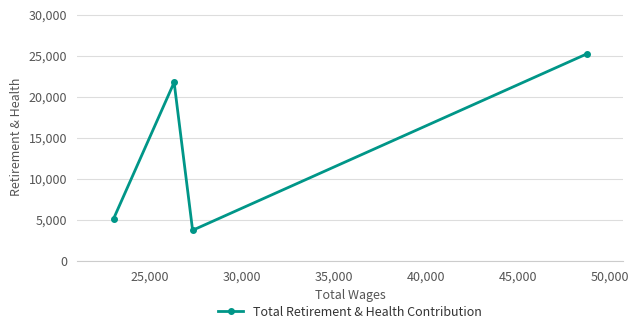

What is the greatest value displayed?

25221